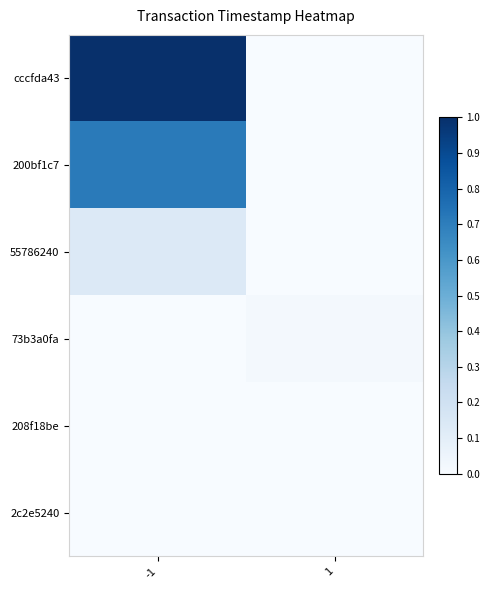

What is the total value across all series at -1?

1.8